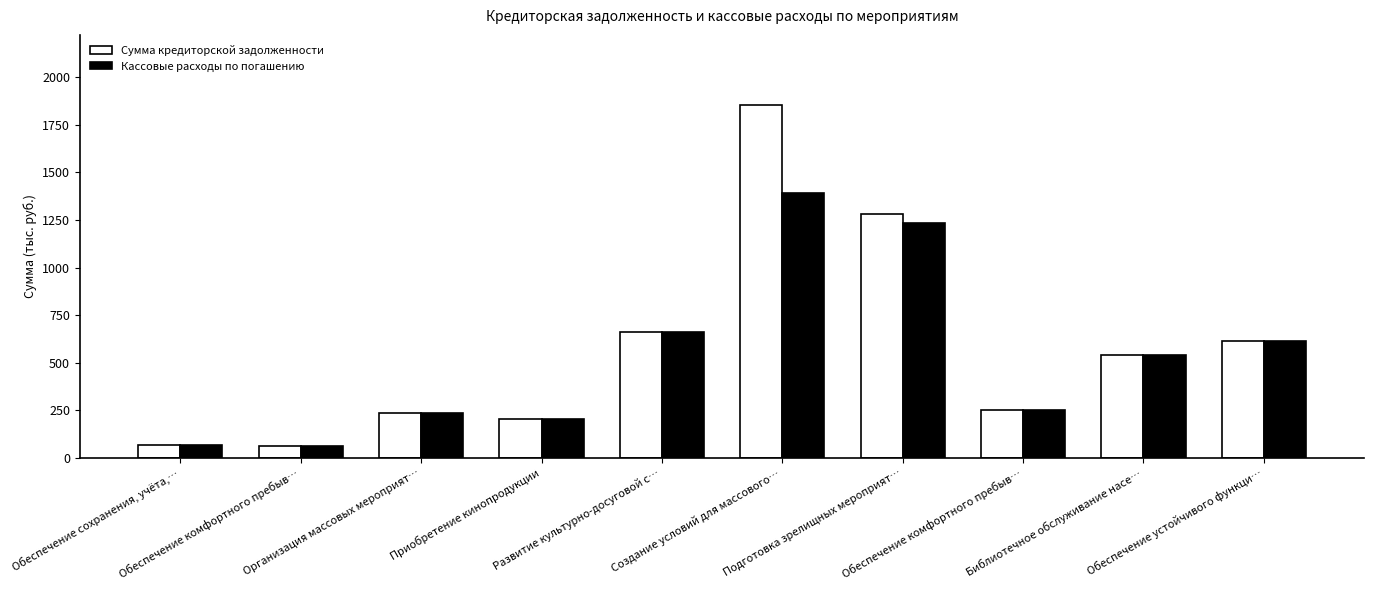

At how many categories does at least one series exceed 397?

5